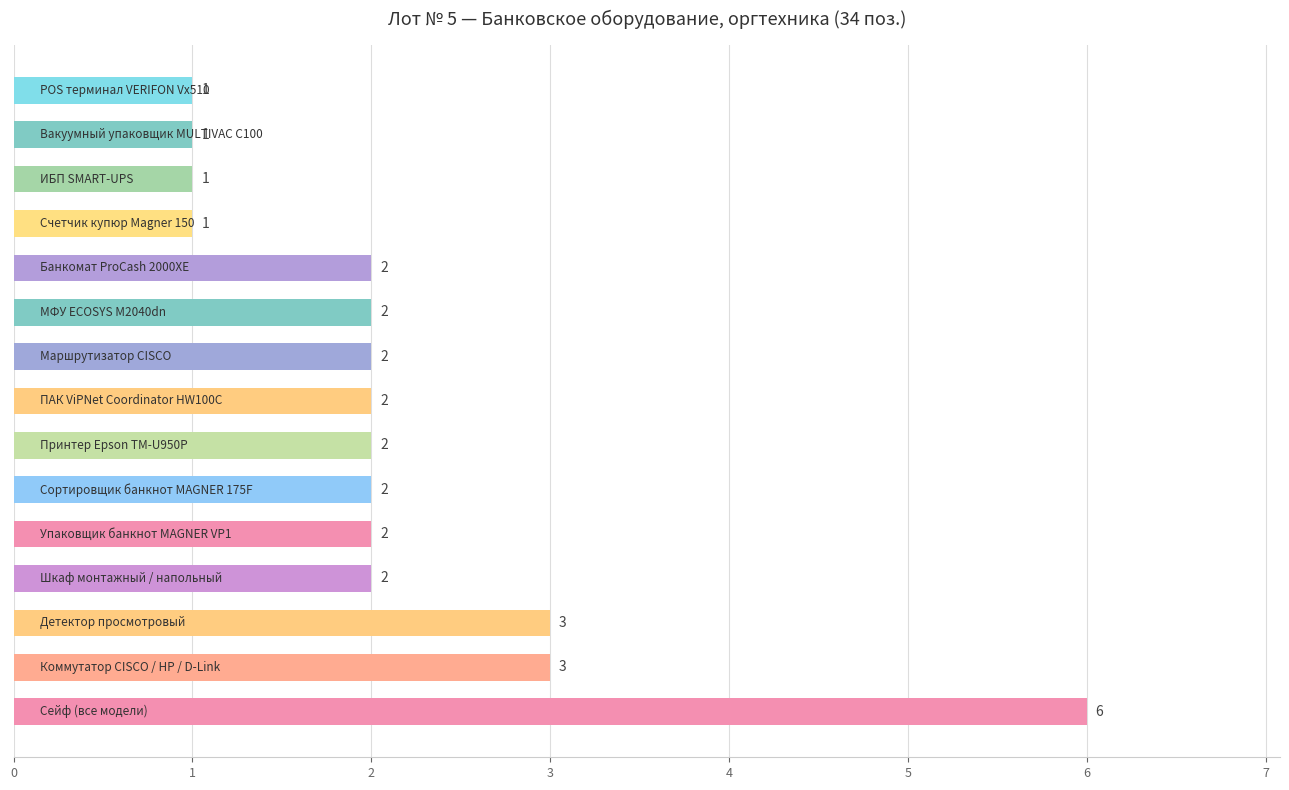

What is the maximum value shown in the chart?

6